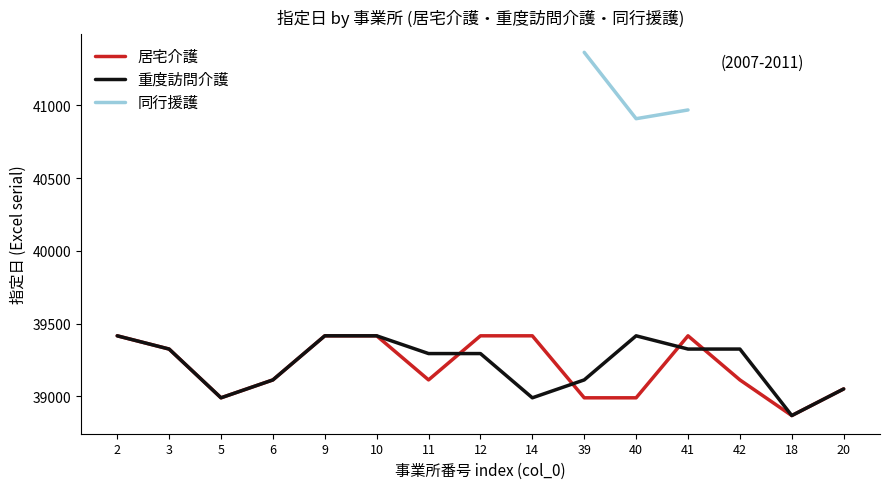

The value of 居宅介護 at 10 is 39417. True or false?

True